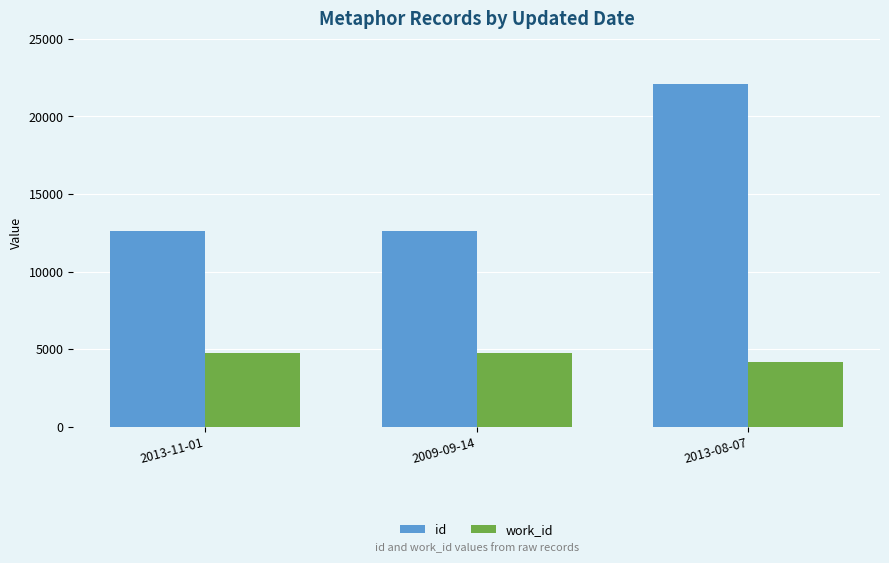

Count the number of categories in the chart.

3